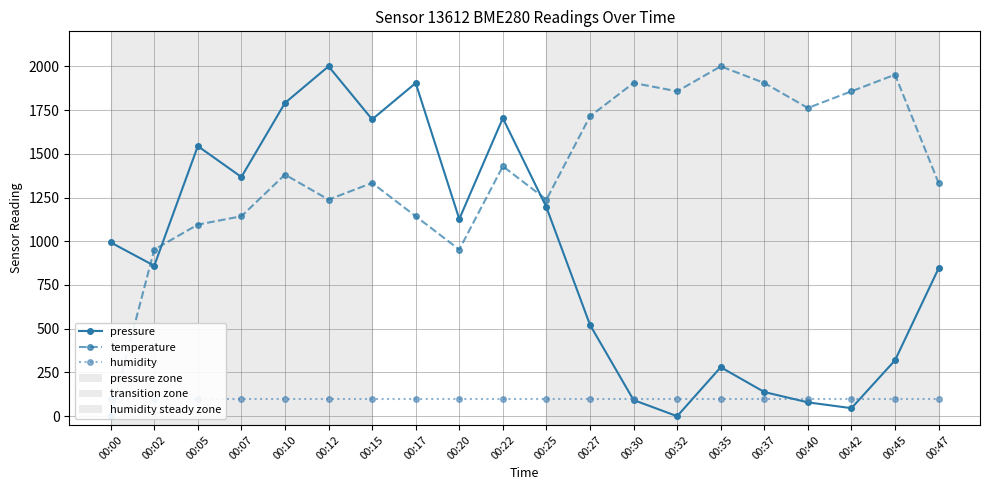

What is the approximate value of temperature at 00:12?

1238.1